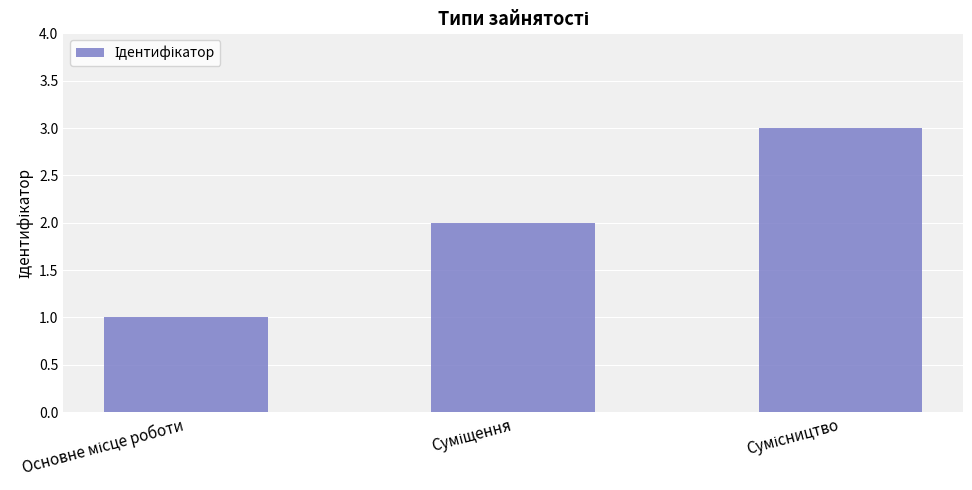

What is the sum of all values?

6